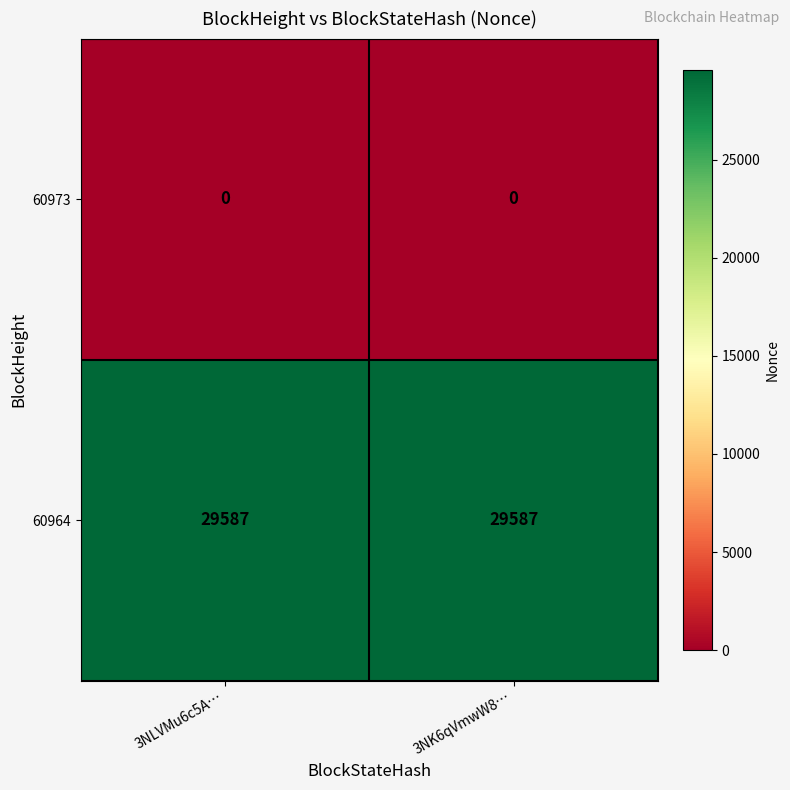

What is the difference between the highest and lowest values at 3NK6qVmwW8…?

29587